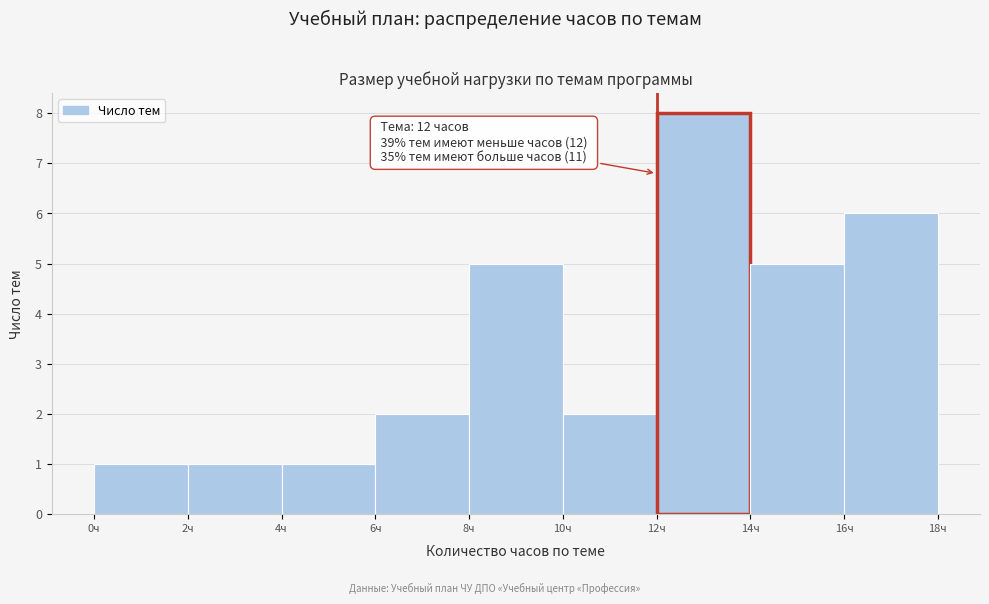

Which range on the x-axis has the tallest bar?

12 to 14